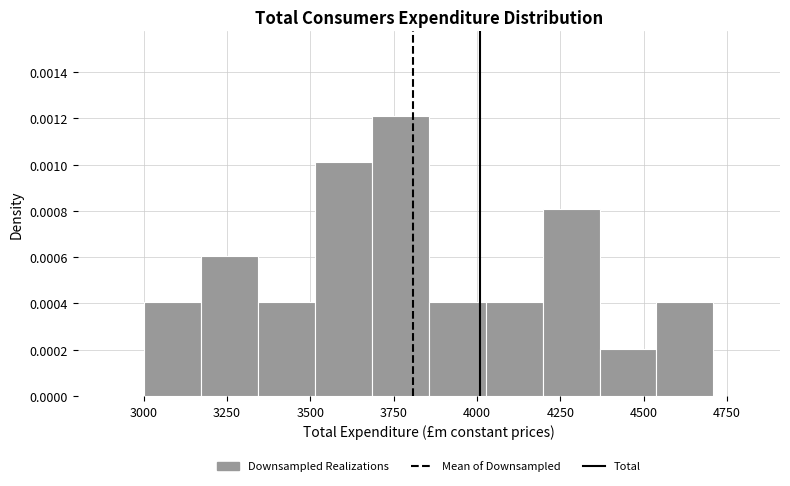

Read against the x-axis, roughly where is the centre of the tallest bar?

3750